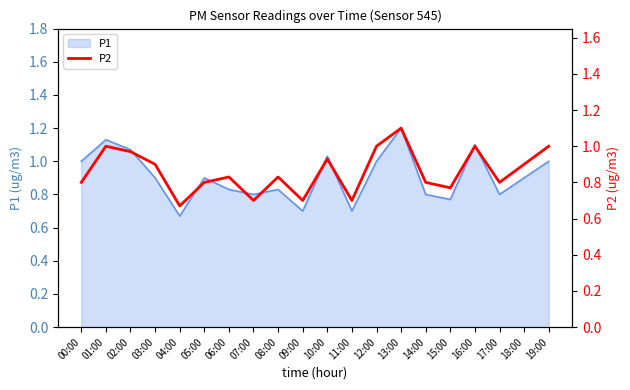

How many data points does each series have?

20